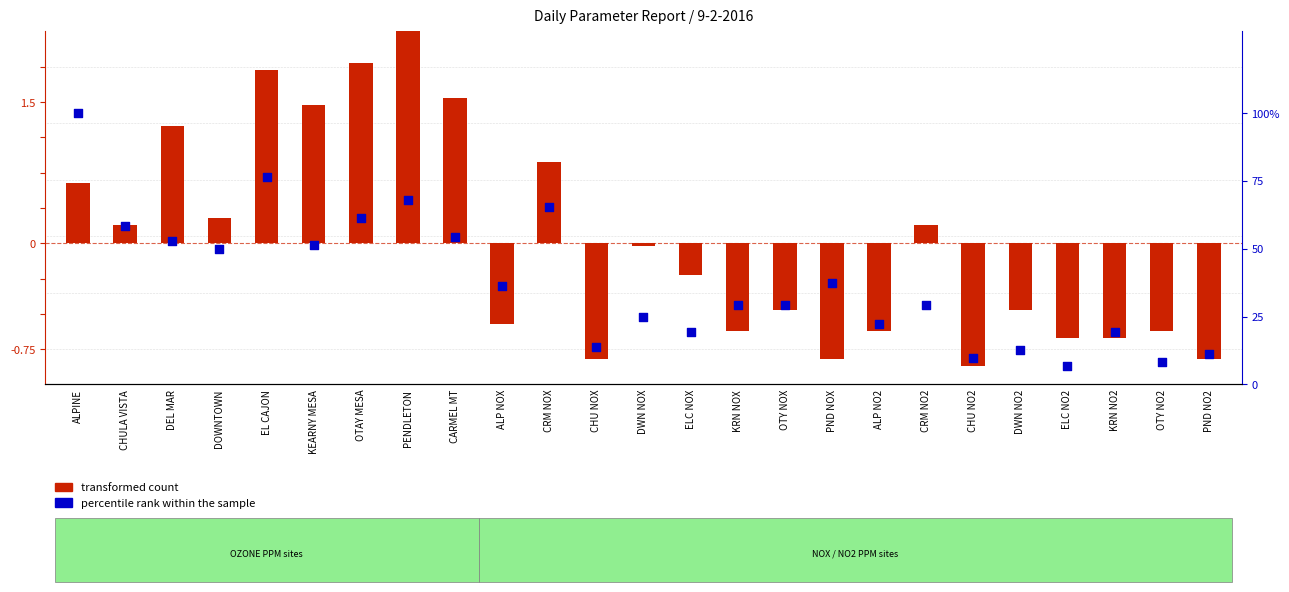

Which series reaches the maximum Y coordinate?

percentile rank within the sample